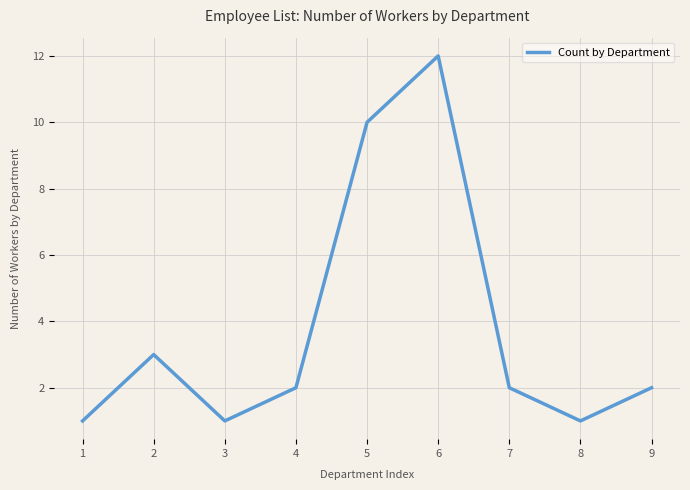

What is the greatest value displayed?

12